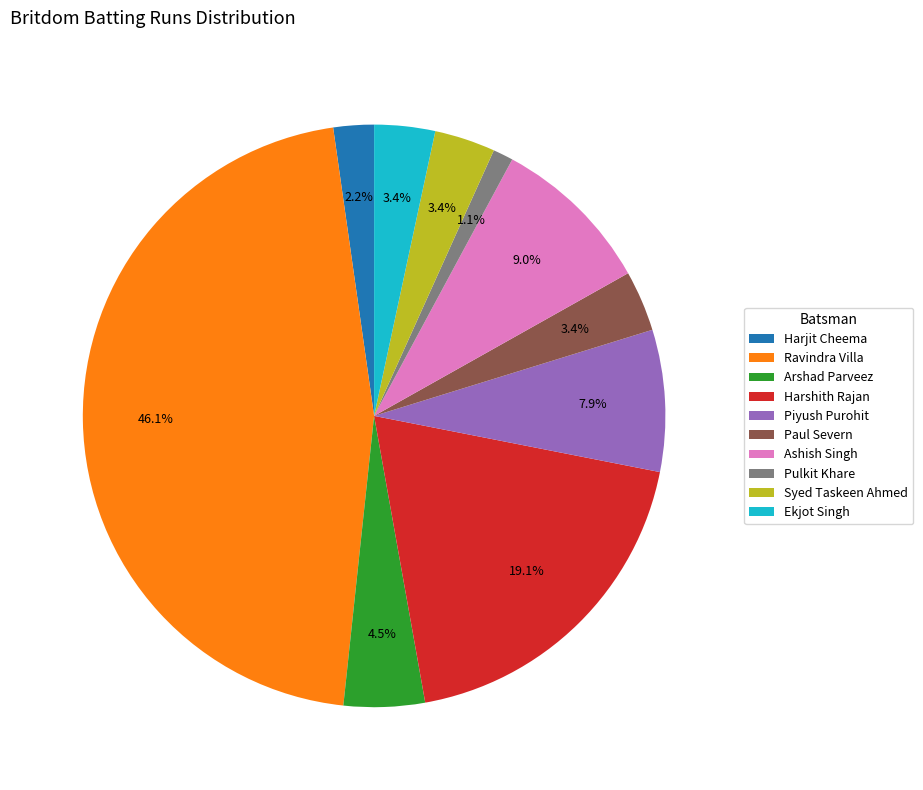

The Pulkit Khare slice represents 14% of the pie. True or false?

False